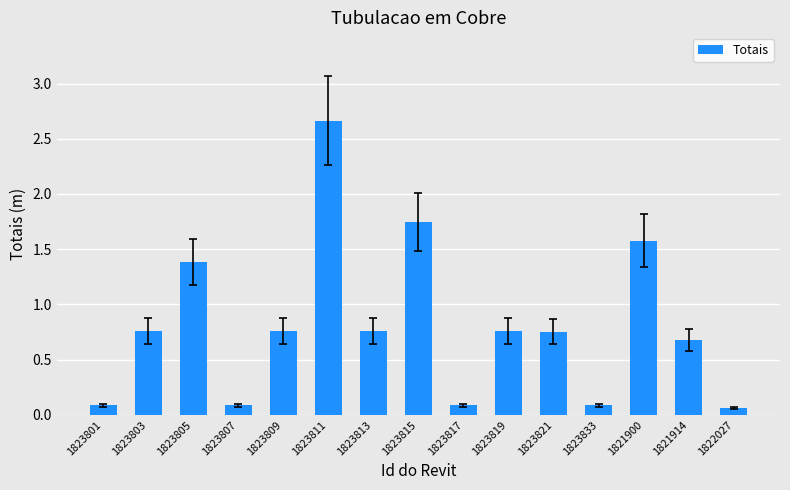

What position from the right is 1823833?

4